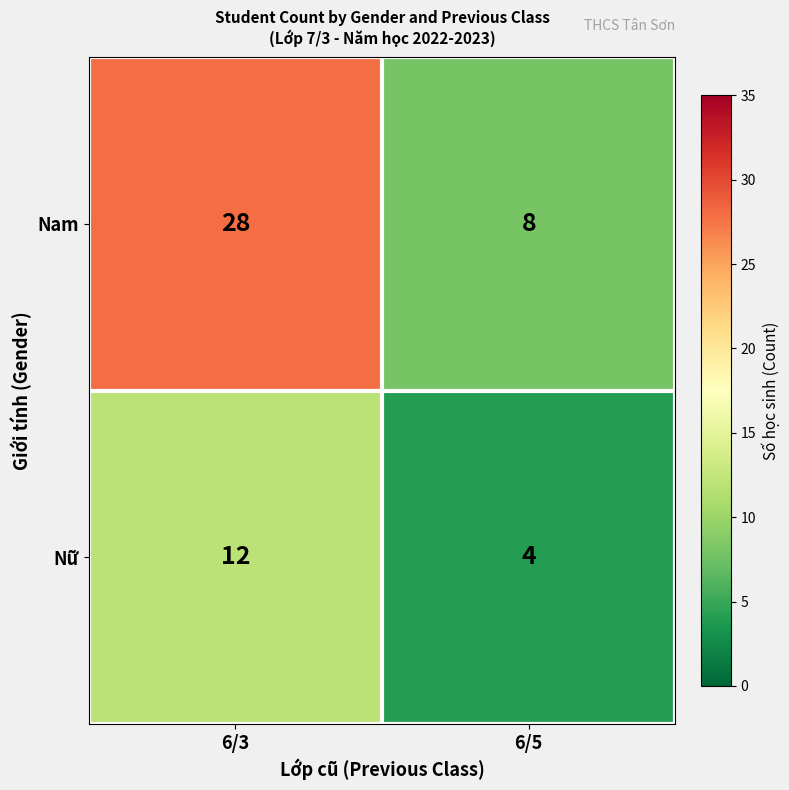

What value does the Nam series have at 6/3, to the nearest 5?

30